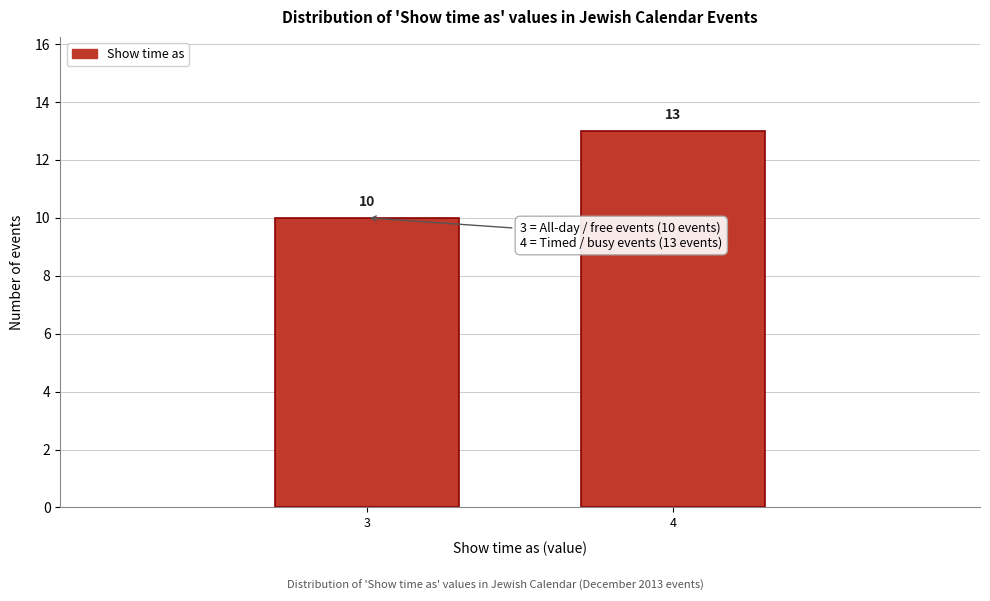

Reading right to left, what are all the values shown in this chart?

4=13	3=10